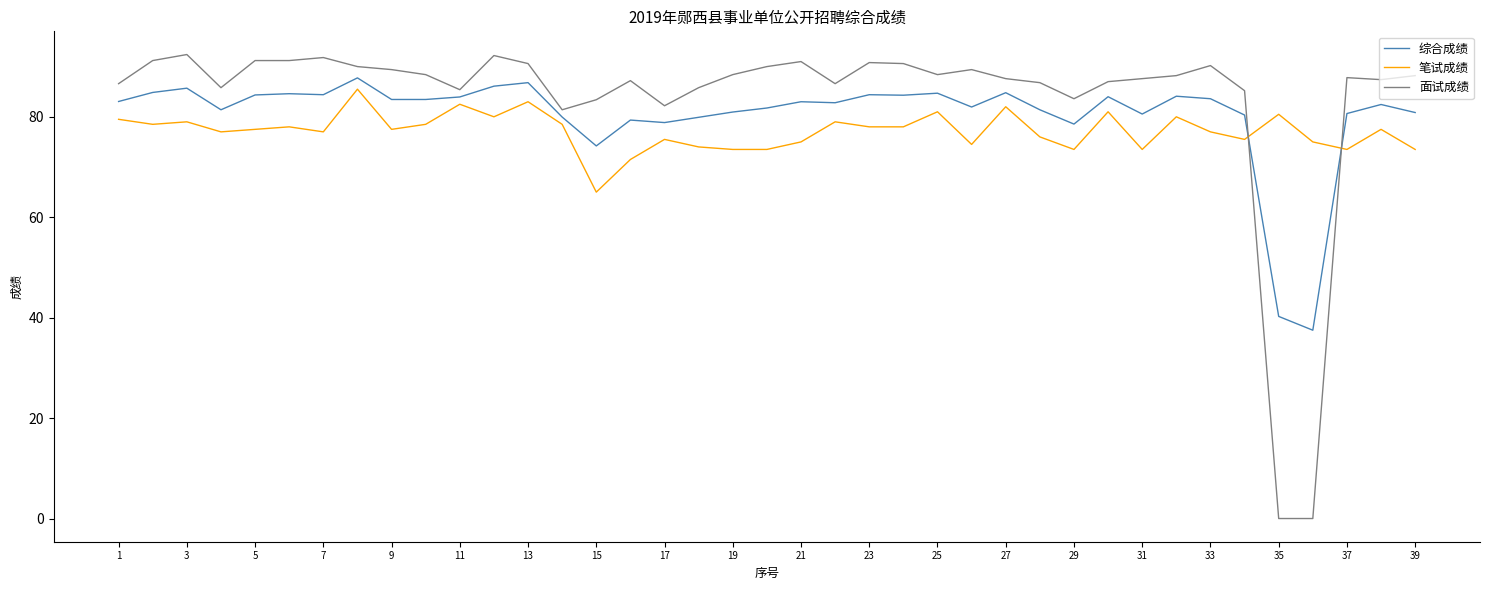

True or false: 笔试成绩 and 综合成绩 cross at least once.

True